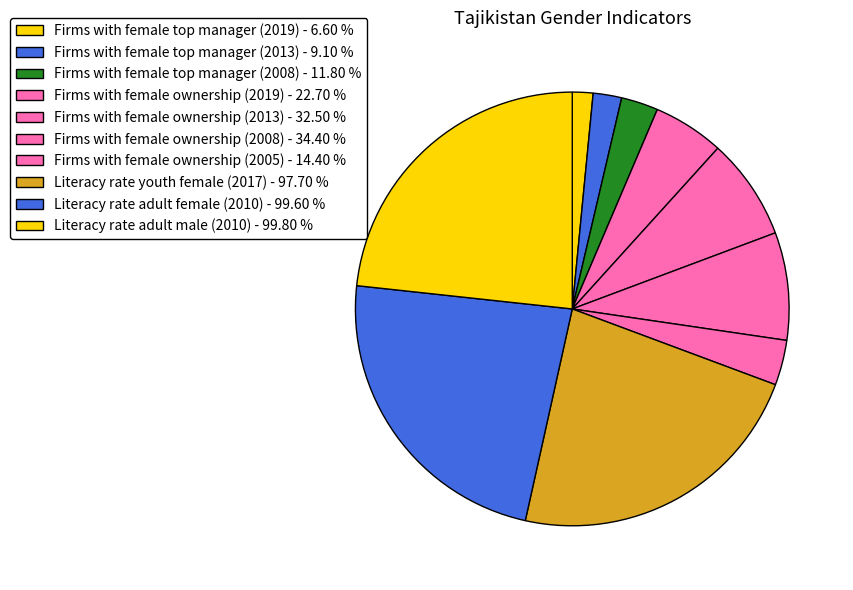

Does any single category account for the majority?

No